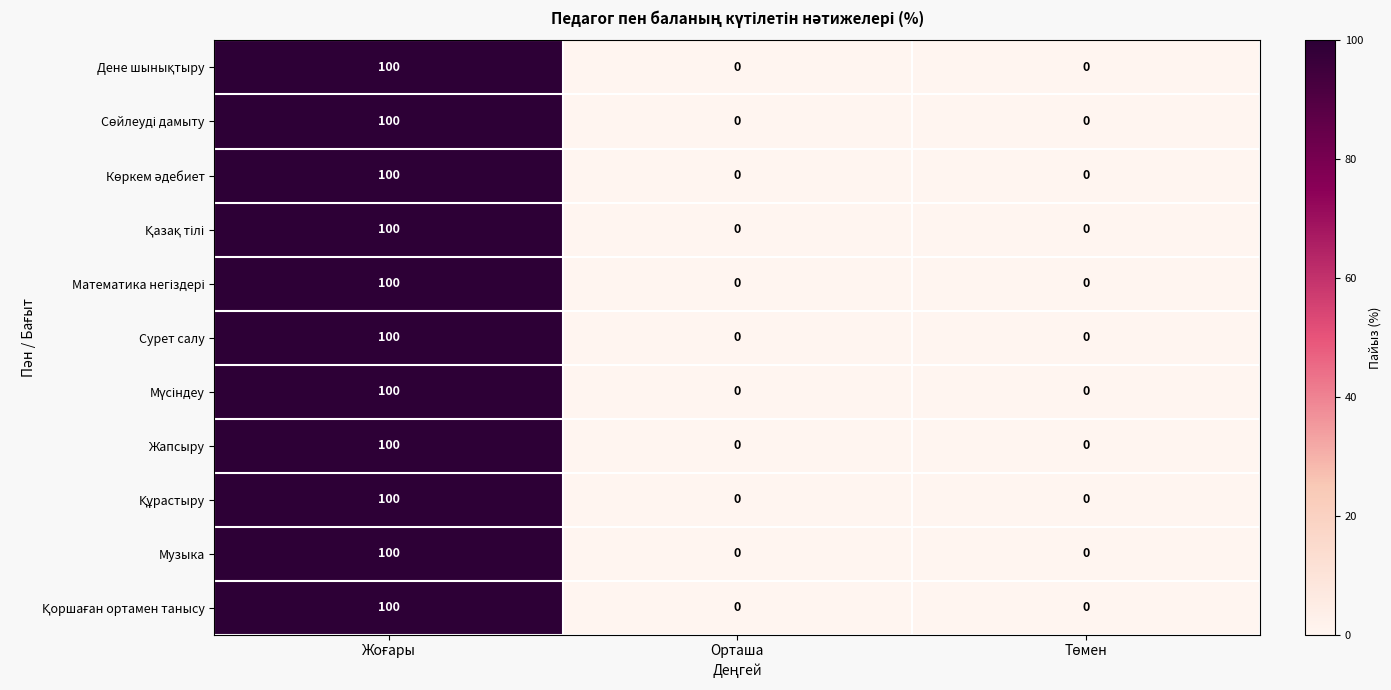

What is the sum of all Музыка values?

100